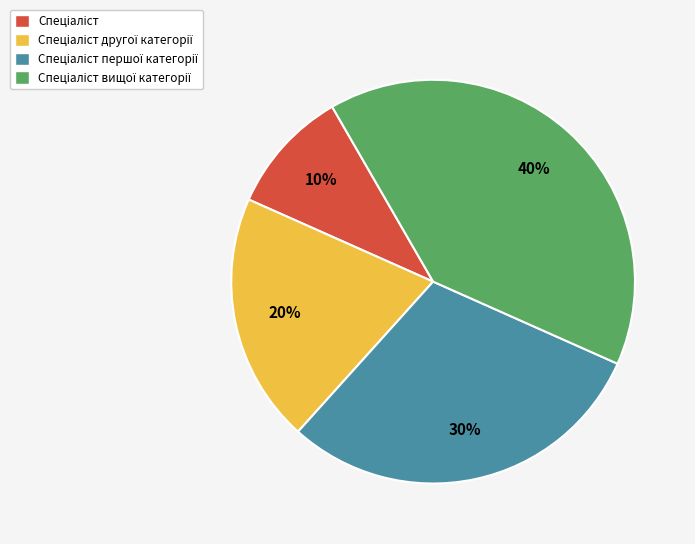

To the nearest percent, what is the average slice percentage?

25%